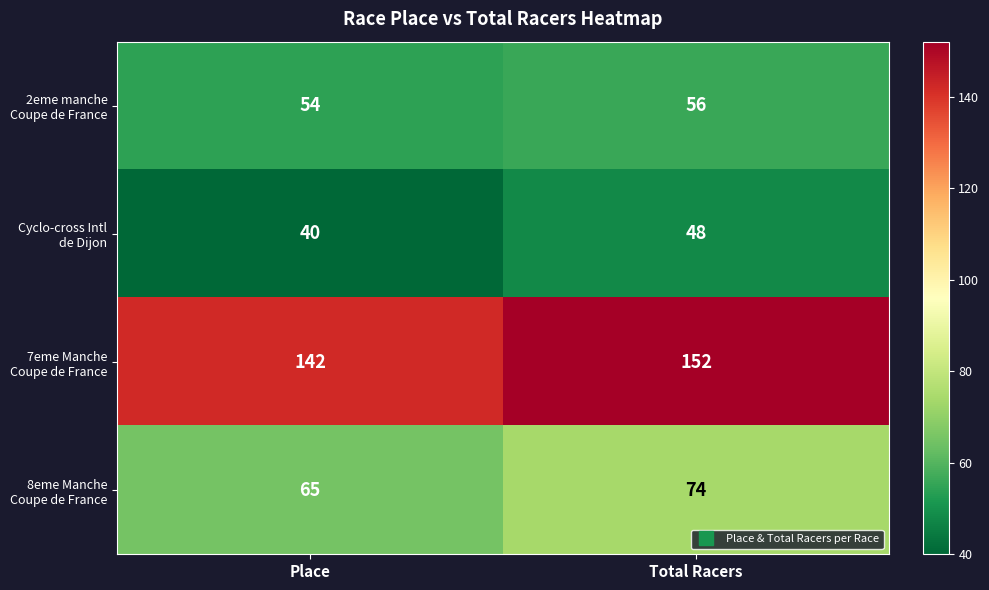

What is the total value across all series at Total Racers?

330